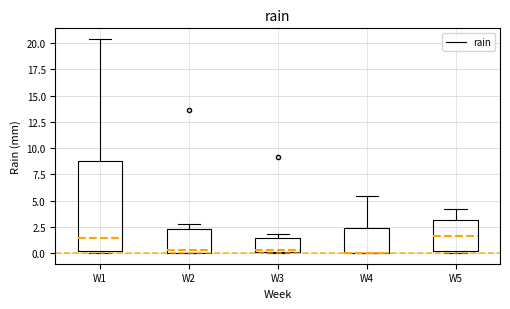

Where does the upper whisker of the box for W1 end on the y-axis? The values are not printed on the chart, so give them approximately, as read against the axis.

20.5